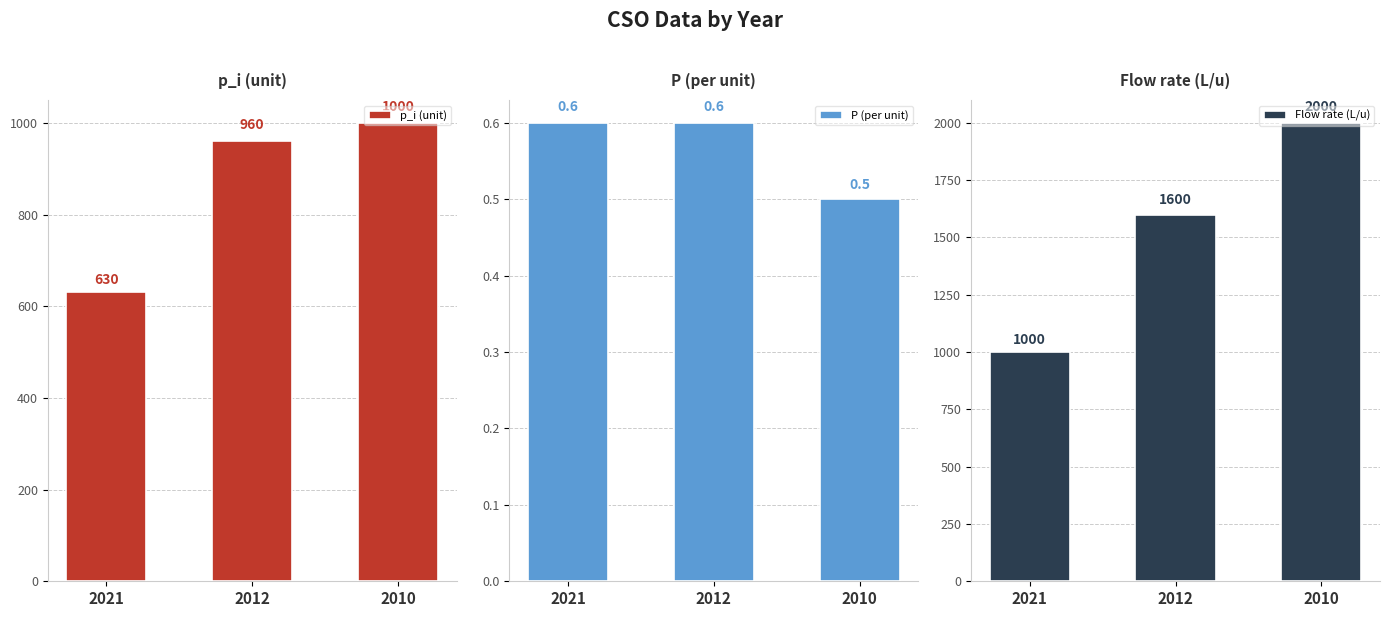

How many series are shown in this chart?

3